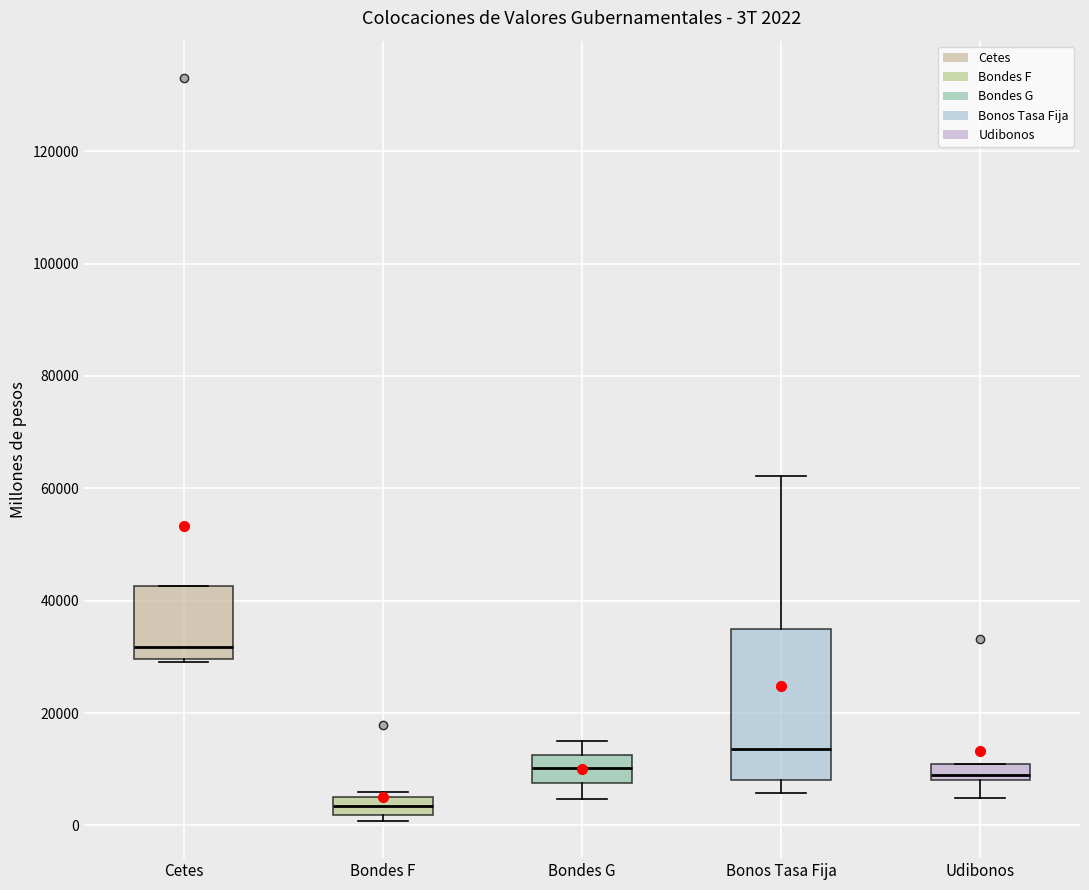

Comparing the boxes themselves (not the whiskers), which one is the tallest?

Bonos Tasa Fija